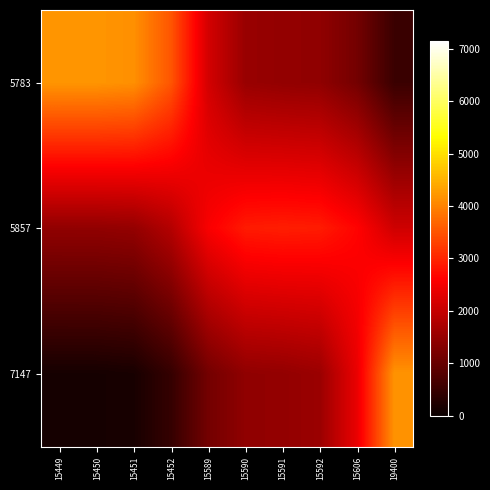

Rank the series by their maximum value, from lowest to highest.

5857, 7147, 5783